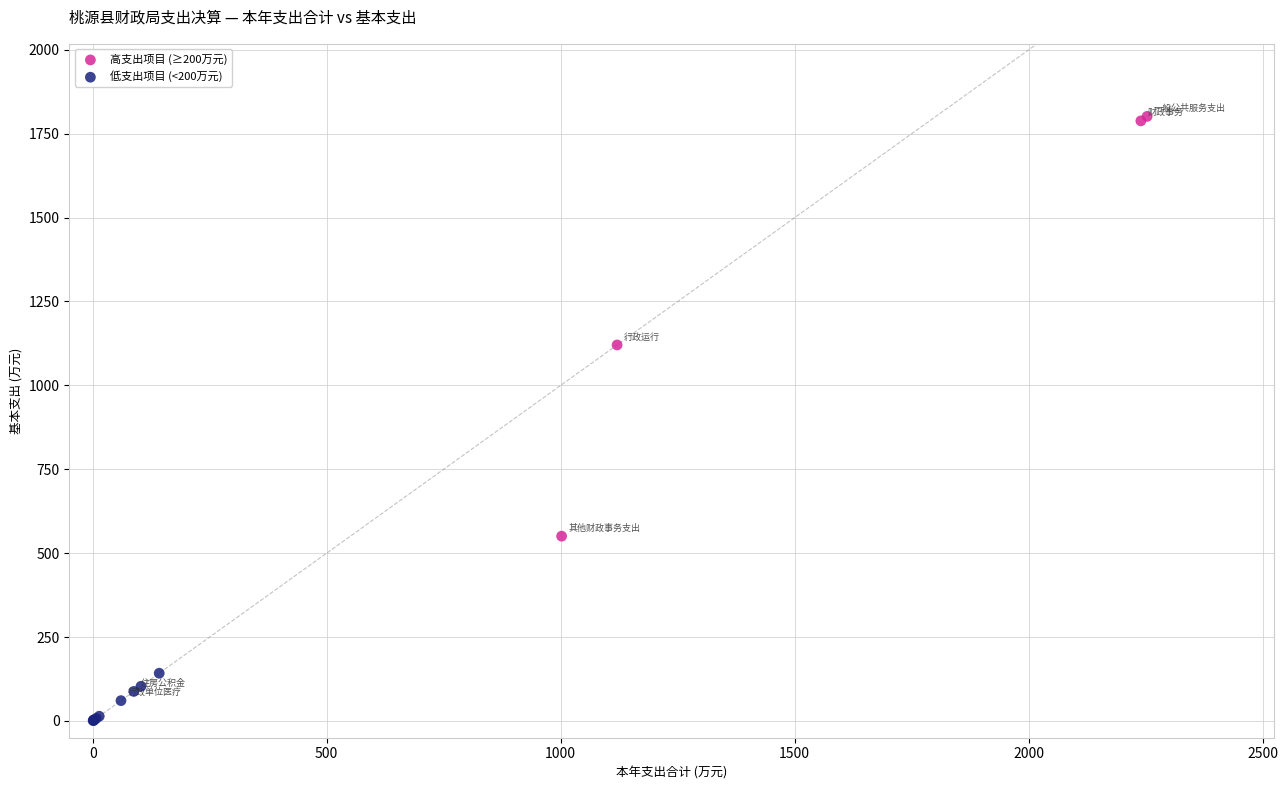

What are all the series names shown in the legend?

高支出项目 (≥200万元), 低支出项目 (<200万元)